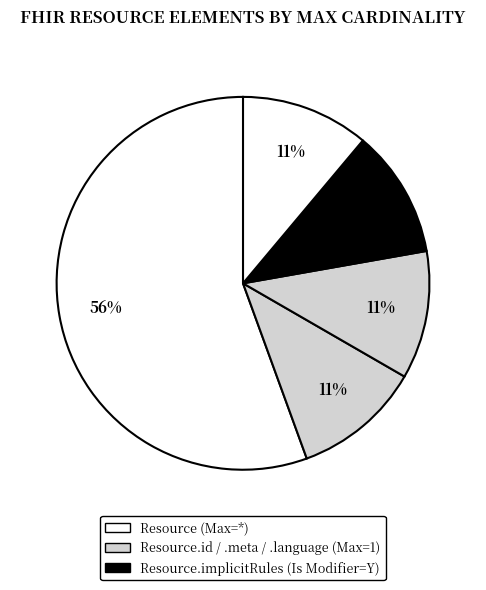

How many slices are in this pie chart?

5